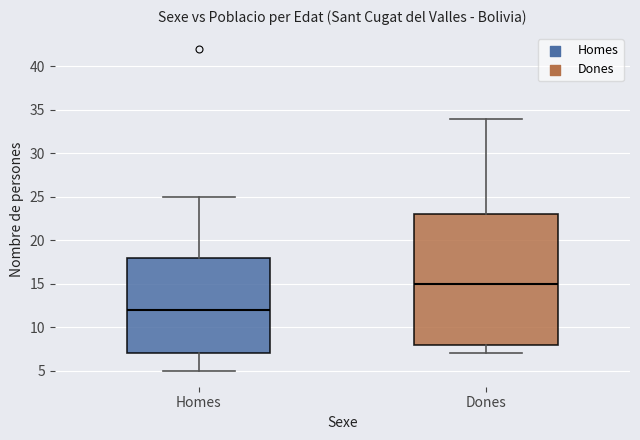

Reading left to right, read every box against the y-axis: the position of its median line, the range the box covers, and the ends of its whiskers. The values are not printed on the chart, so give them approximately, as read against the axis.

Homes: median 12, box 7 to 18, whiskers 5 to 25
Dones: median 15, box 8 to 23, whiskers 7 to 34